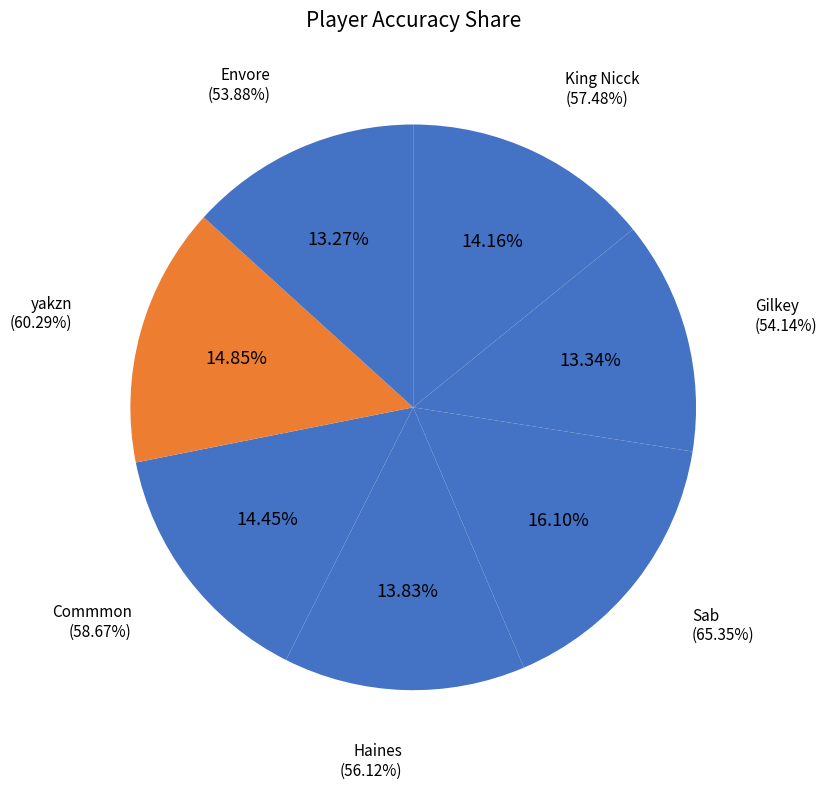

To the nearest percent, what portion does Envore represent?

13%